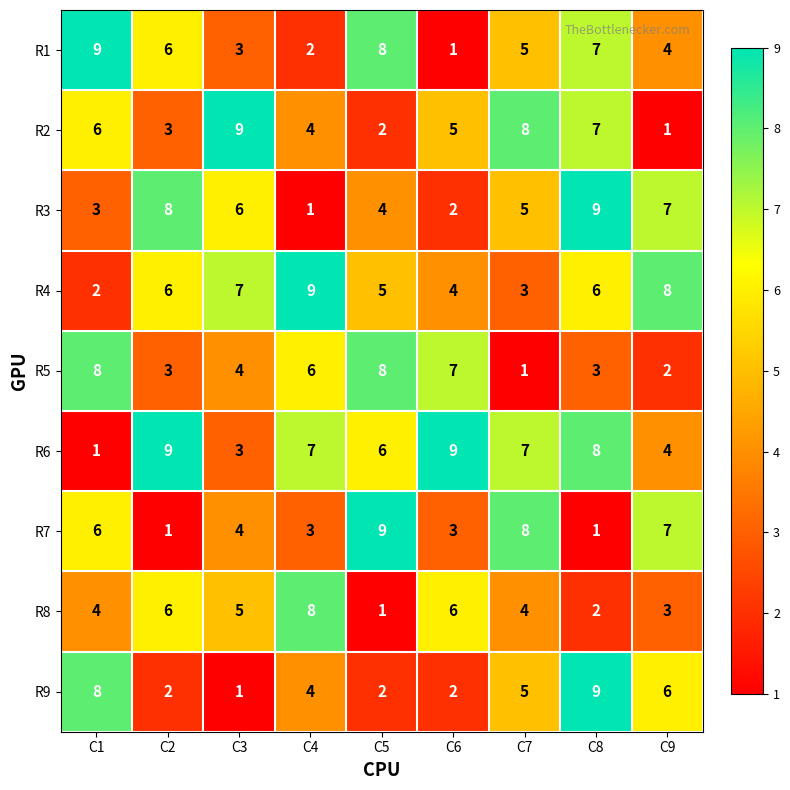

At how many categories does at least one series exceed 1?

9